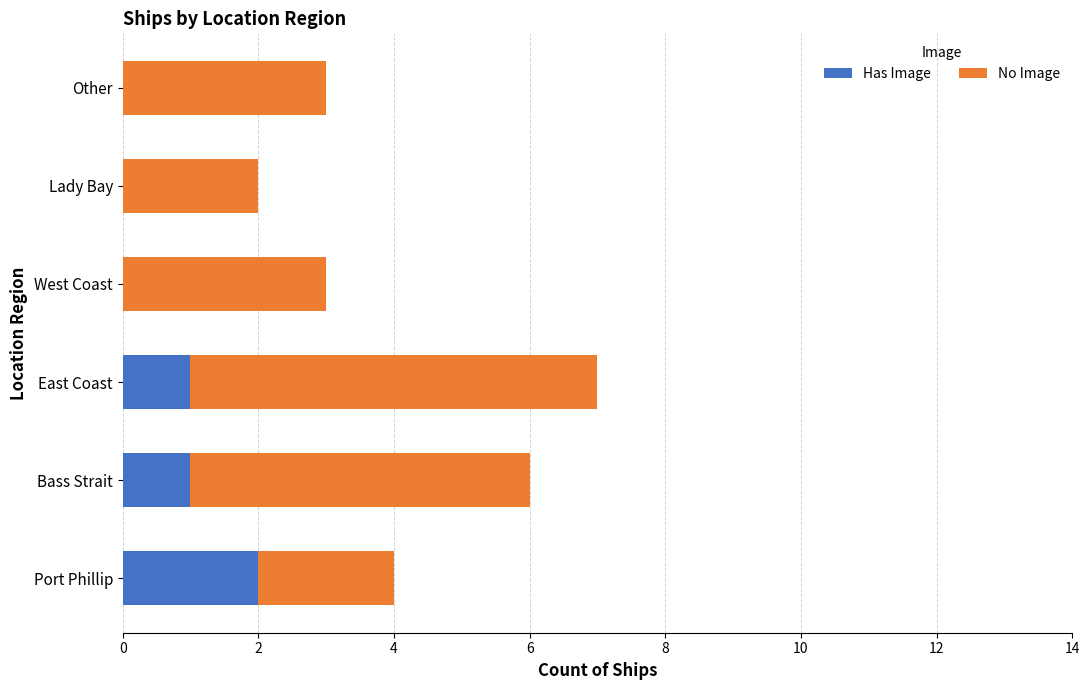

What is the sum of all Has Image values?

4